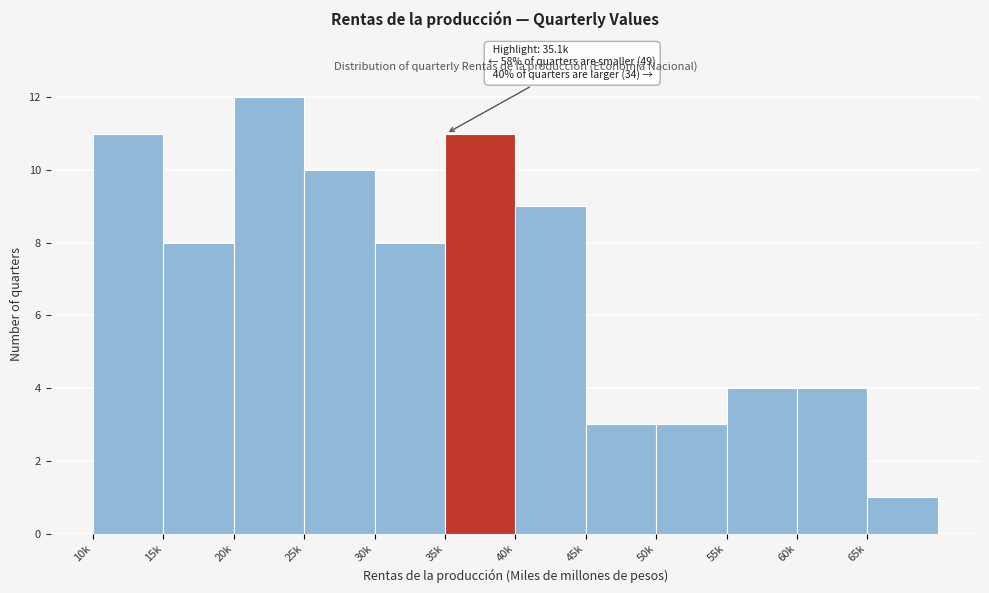

Reading right to left, extract all data points from this chart.

1	4	4	3	3	9	11	8	10	12	8	11